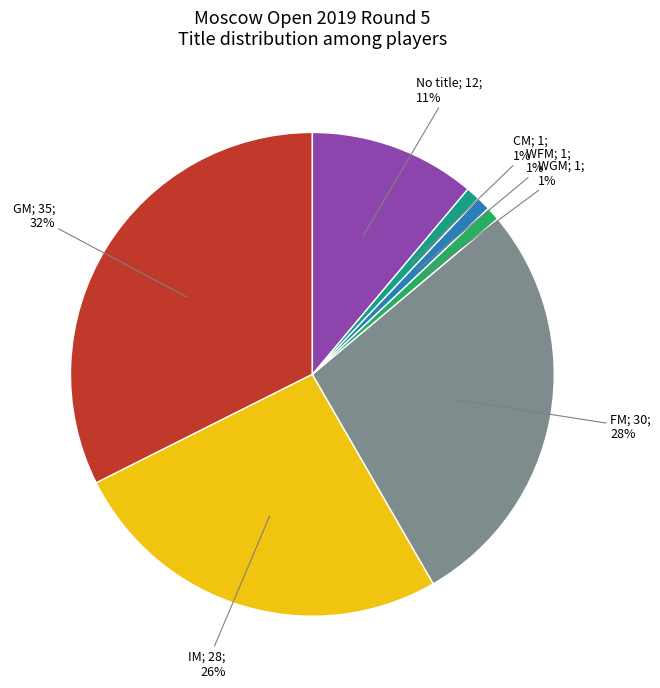

Is there any slice that represents more than half of the pie?

No